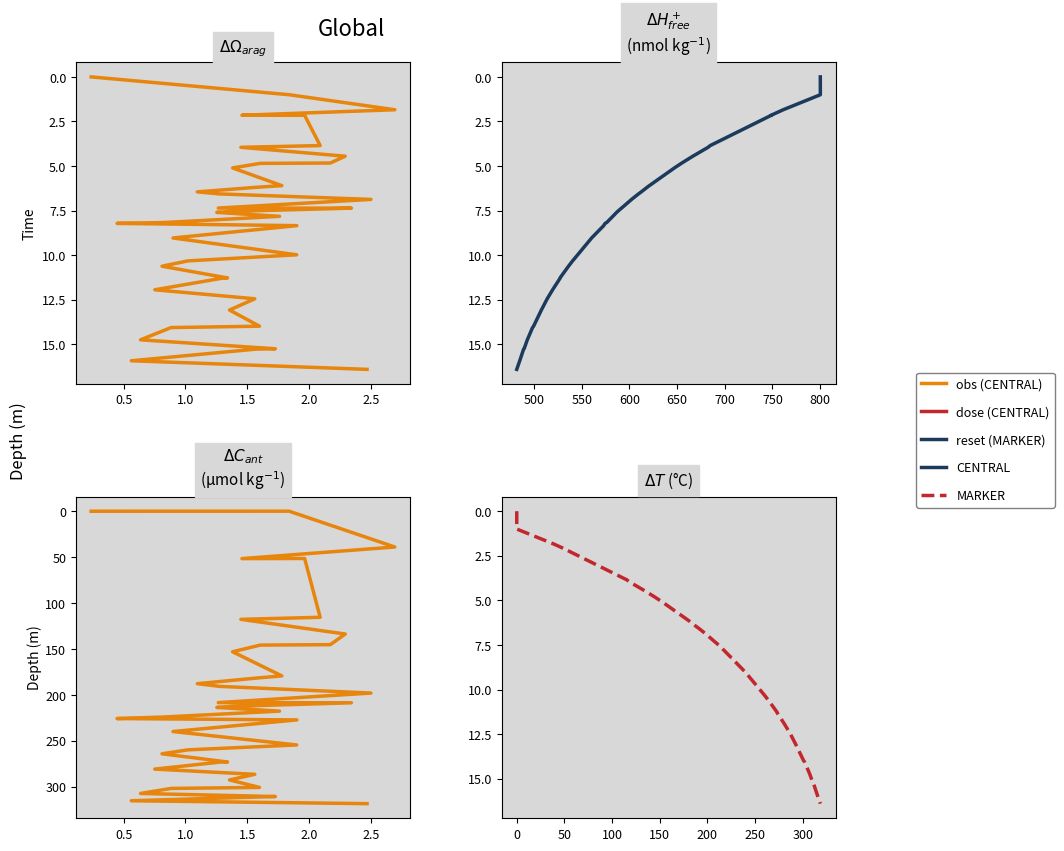

What is the value of the MARKER point at the 7th from the left?

3.9